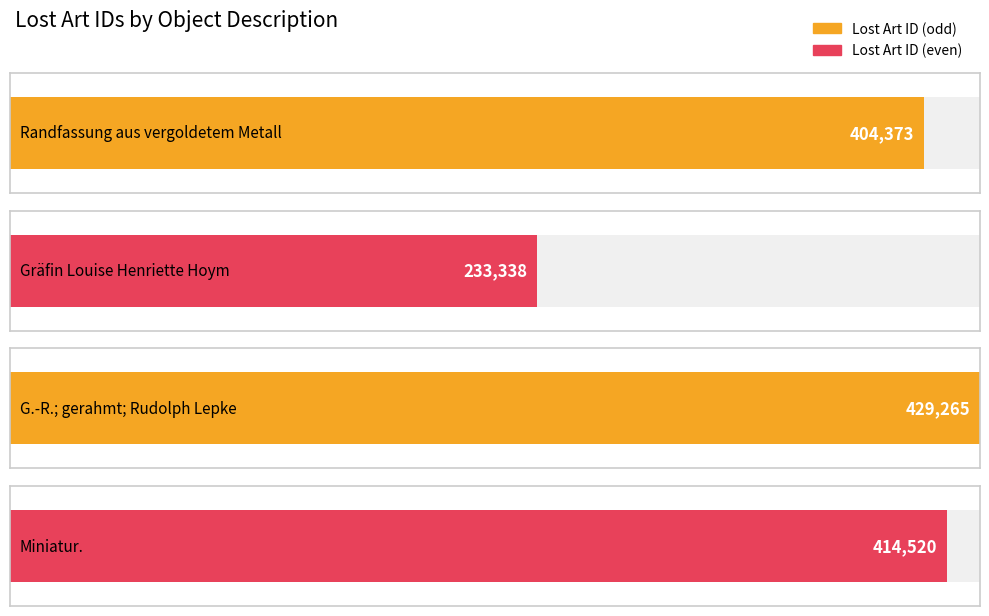

Rank the categories by value from highest to lowest.

G.-R.; gerahmt; Rudolph Lepke, Miniatur., Randfassung aus vergoldetem Metall, Gräfin Louise Henriette Hoym